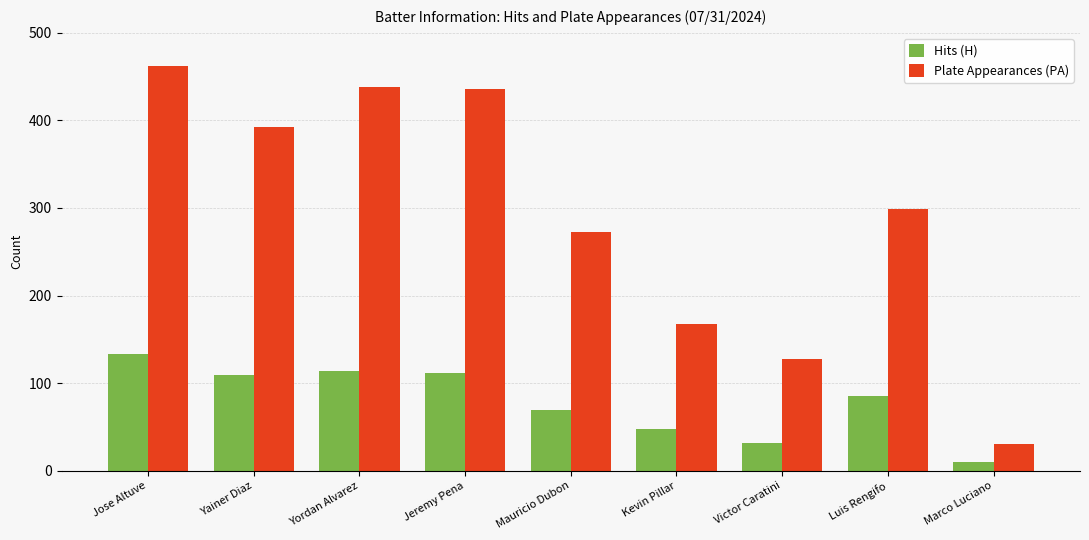

What is the smallest value displayed?

10